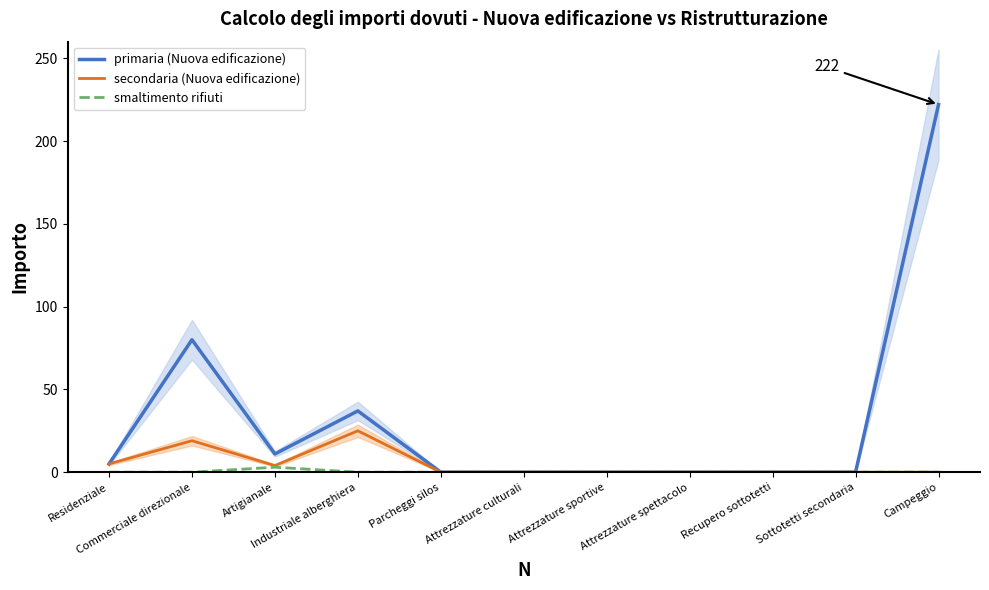

Which series has the widest spread of values?

primaria (Nuova edificazione)